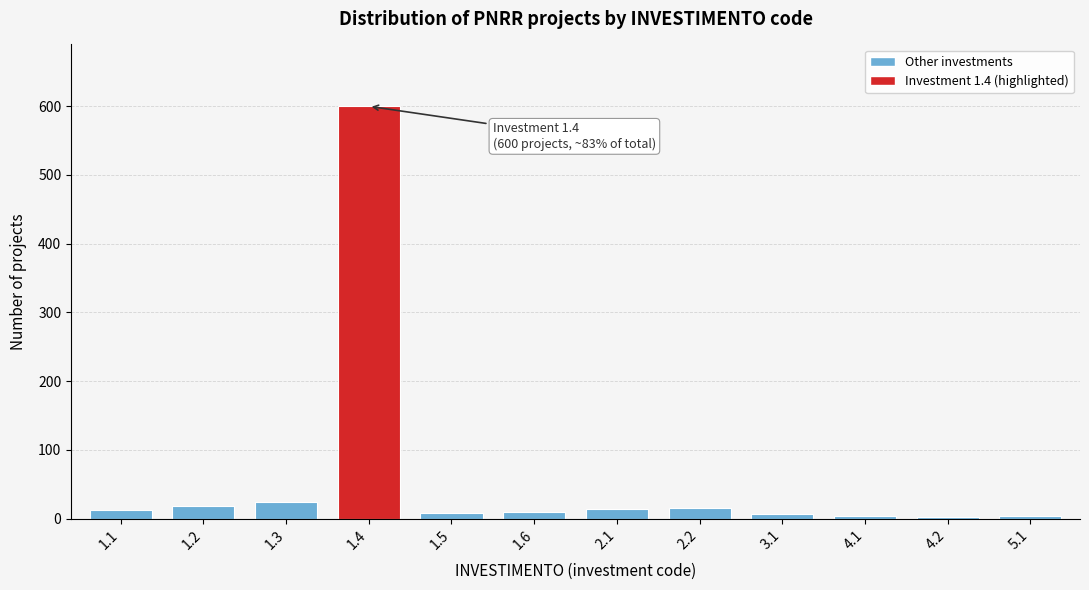

What is the sum of all values?

718